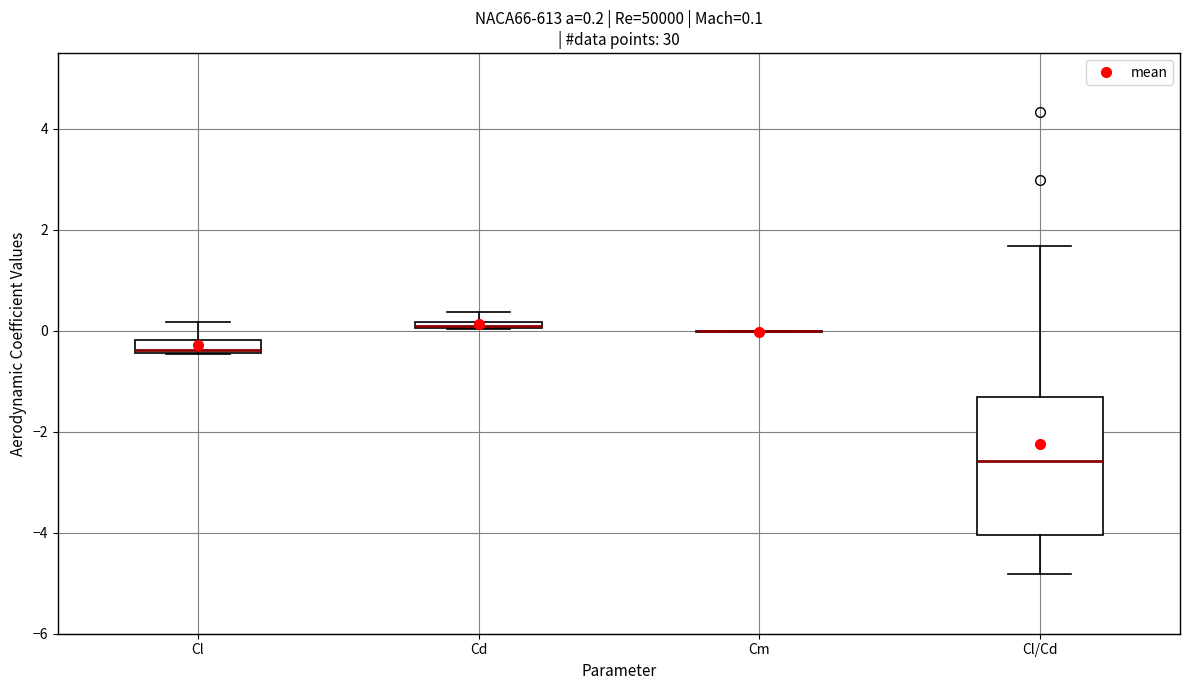

Which box is the tallest, from its lower edge to its upper edge?

Cl/Cd